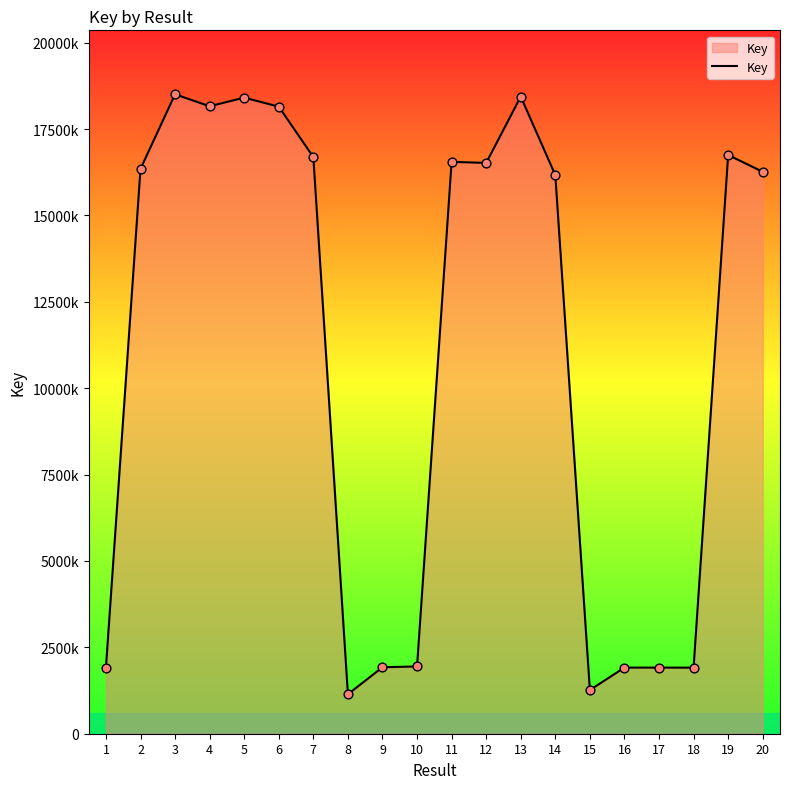

What is the ratio of the value at 4 to the value at 19?

1.1